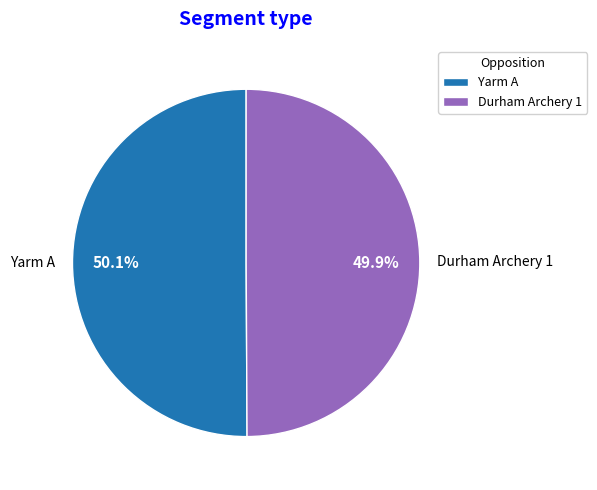

Is there any slice that represents more than half of the pie?

Yes